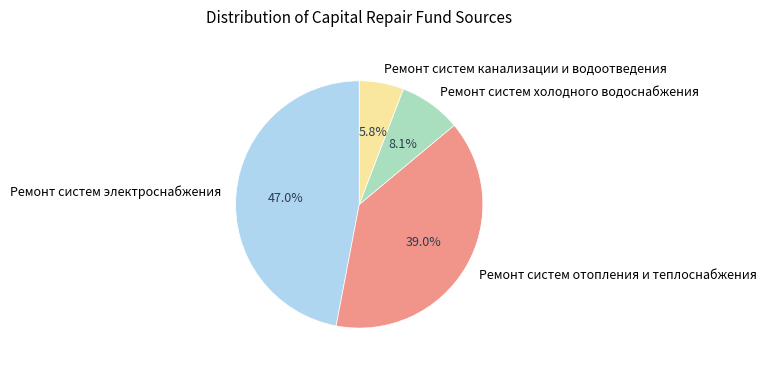

Is it true that Ремонт систем отопления и теплоснабжения is 53% of the pie?

False